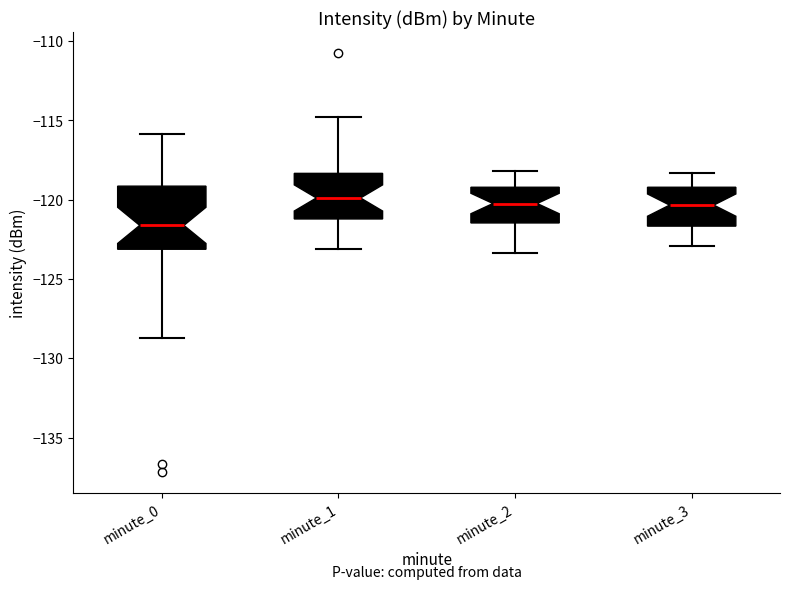

Reading left to right, transcribe this box plot: for each box, give where its median line is, the range the box spans, and where its two whiskers end, as read against the y-axis. The values are not printed on the chart, so give them approximately, as read against the axis.

minute_0: median -121.5, box -123.0 to -119.0, whiskers -128.5 to -116.0
minute_1: median -120.0, box -121.0 to -118.5, whiskers -123.0 to -115.0
minute_2: median -120.0, box -121.5 to -119.0, whiskers -123.5 to -118.0
minute_3: median -120.5, box -121.5 to -119.0, whiskers -123.0 to -118.5